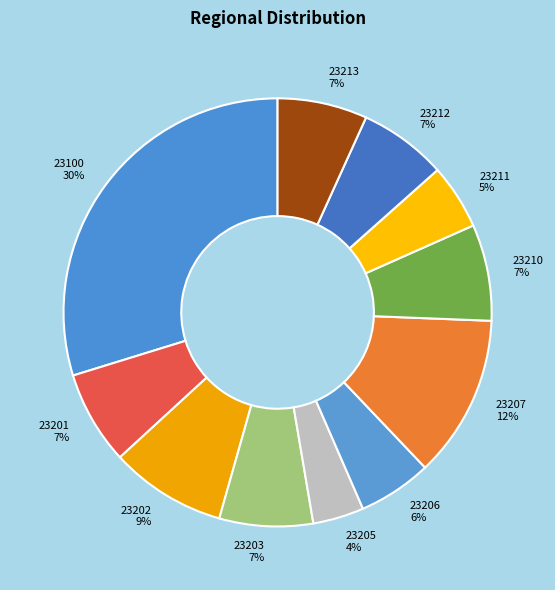

Approximately how many times larger is the value at 23201 compared to 23205?

1.8